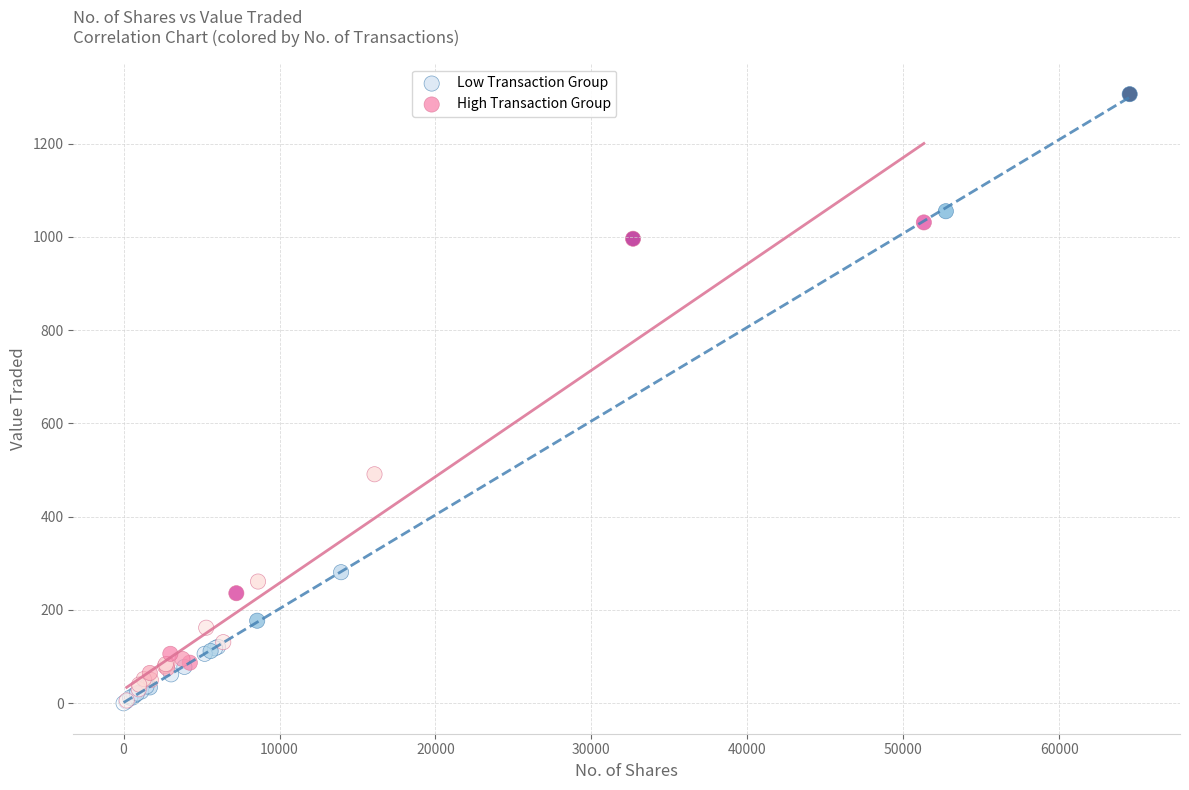

What are all the series names shown in the legend?

Low Transaction Group, High Transaction Group